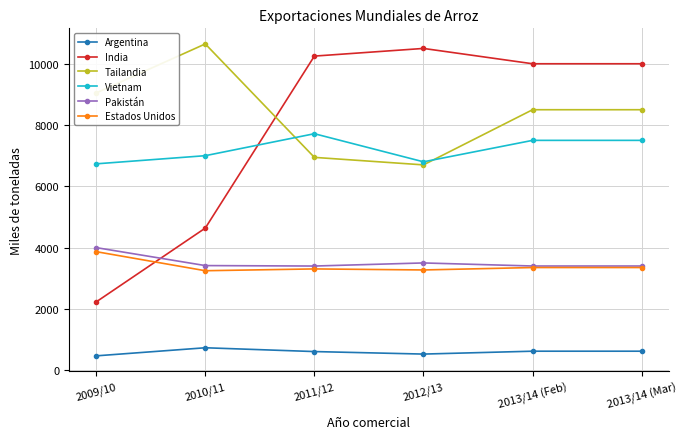

The value of India at 2010/11 is 4637. True or false?

True